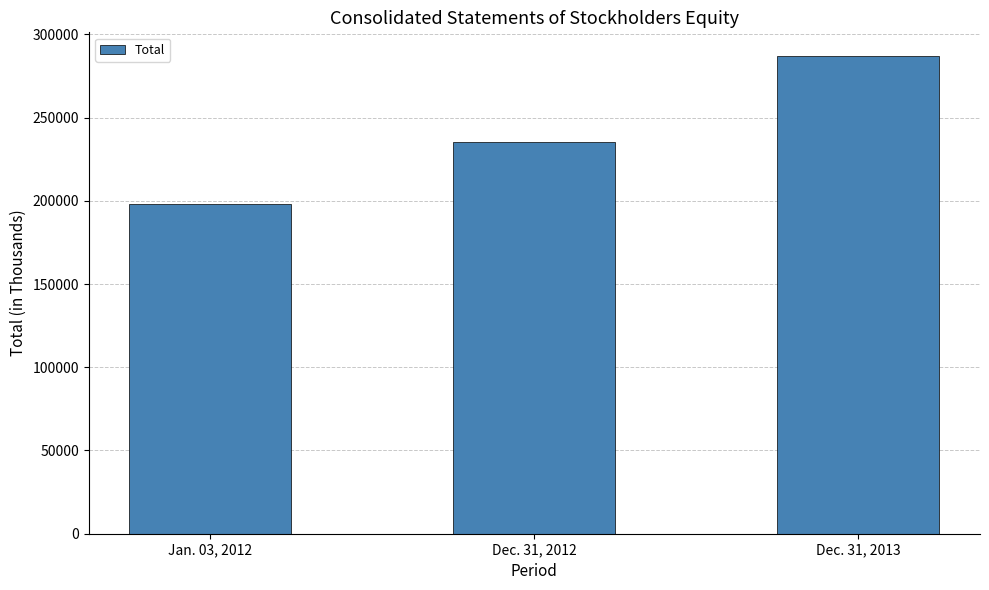

Reading left to right, transcribe all the data shown in this chart.

Jan. 03, 2012=198361	Dec. 31, 2012=235106	Dec. 31, 2013=286875